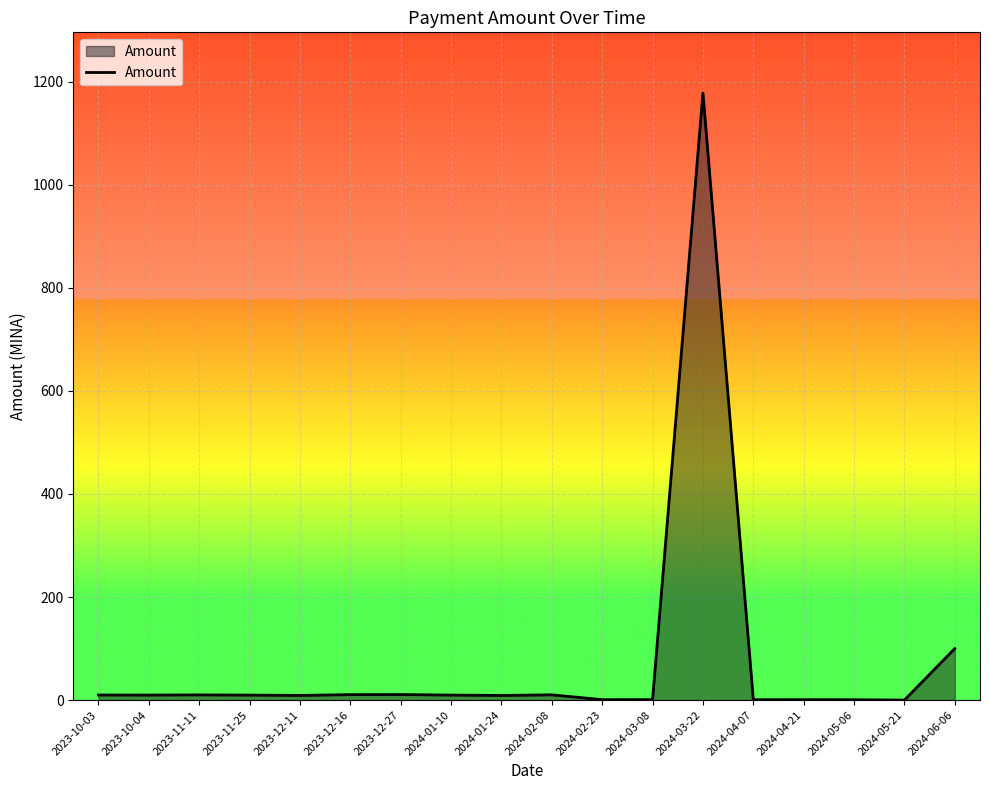

Where is the data nearest to the value 588?

2024-06-06